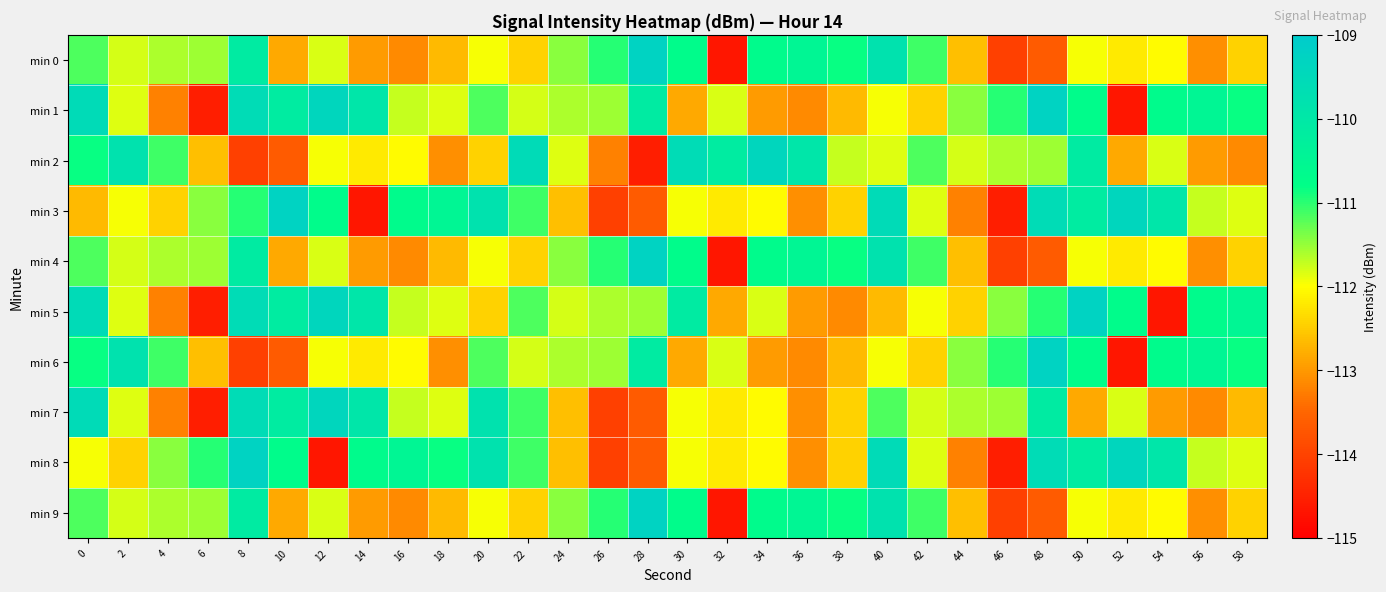

Between 44 and 36, which is larger?

36